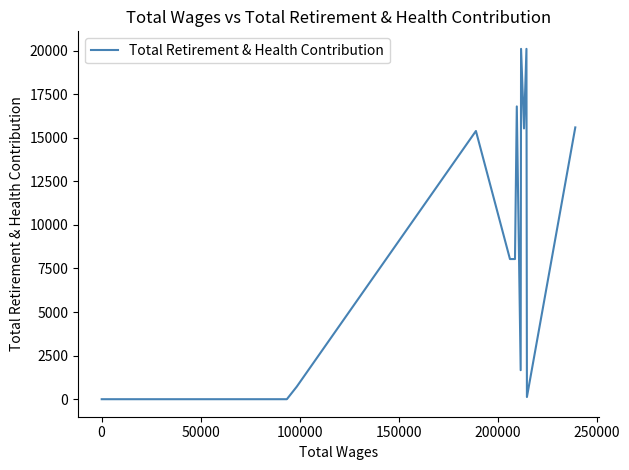

Count the number of values greater than 1665.

8